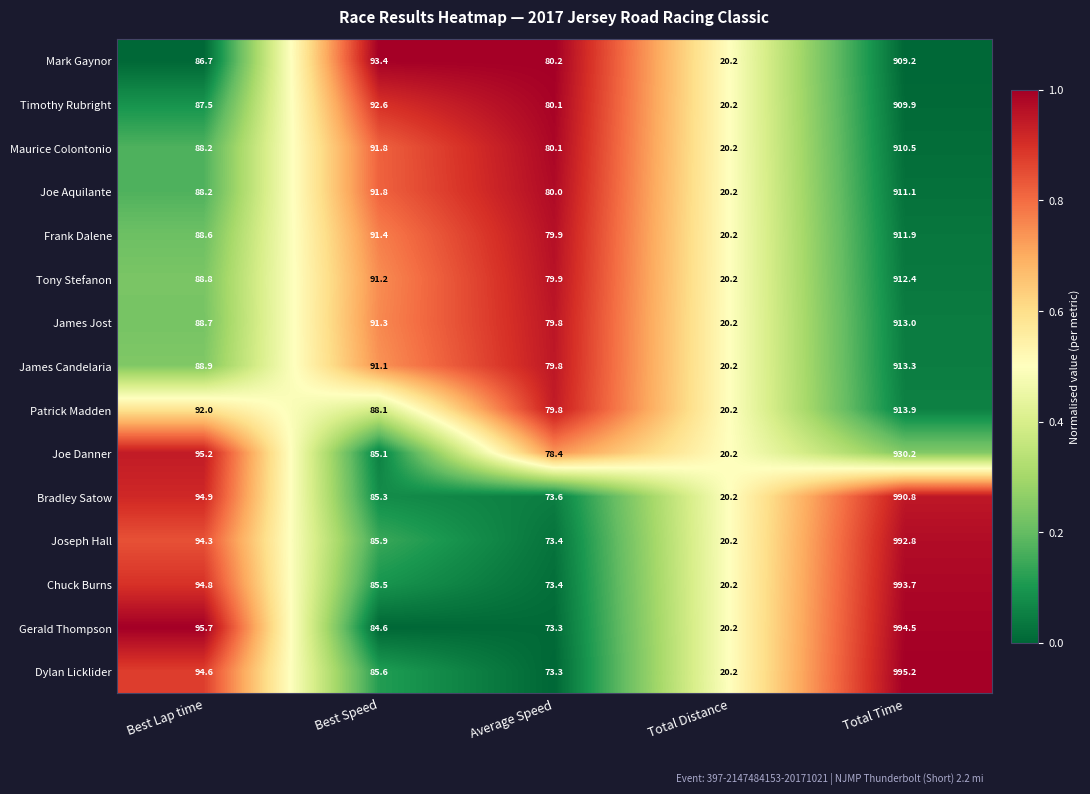

Which series has the widest spread of values?

Dylan Licklider